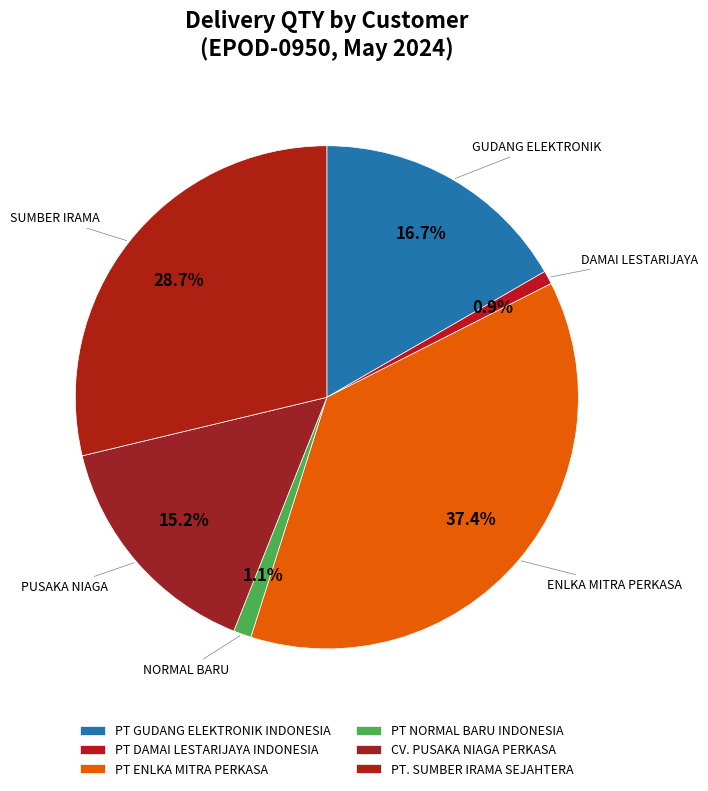

How many segments does this pie chart have?

6